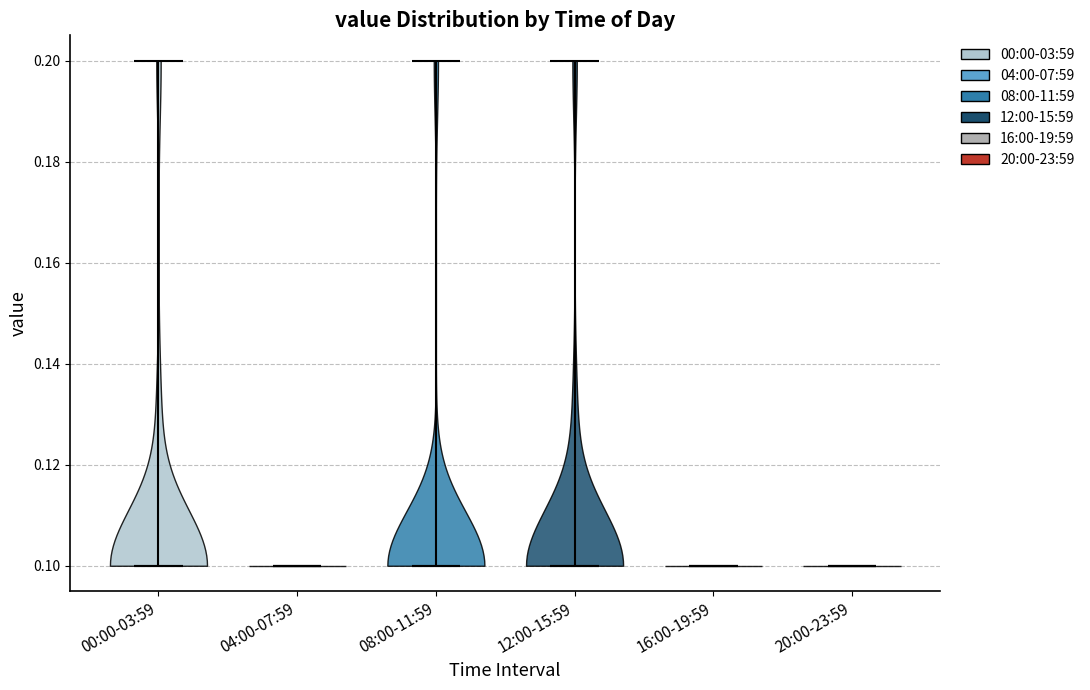

Reading left to right, read every violin against the y-axis: where its median line is, and the lowest and highest points it reaches. The values are not printed on the chart, so give them approximately, as read against the axis.

00:00-03:59: median line 0.1, lowest point 0.1, highest point 0.2
04:00-07:59: median line 0.1, lowest point 0.1, highest point 0.1
08:00-11:59: median line 0.1, lowest point 0.1, highest point 0.2
12:00-15:59: median line 0.1, lowest point 0.1, highest point 0.2
16:00-19:59: median line 0.1, lowest point 0.1, highest point 0.1
20:00-23:59: median line 0.1, lowest point 0.1, highest point 0.1